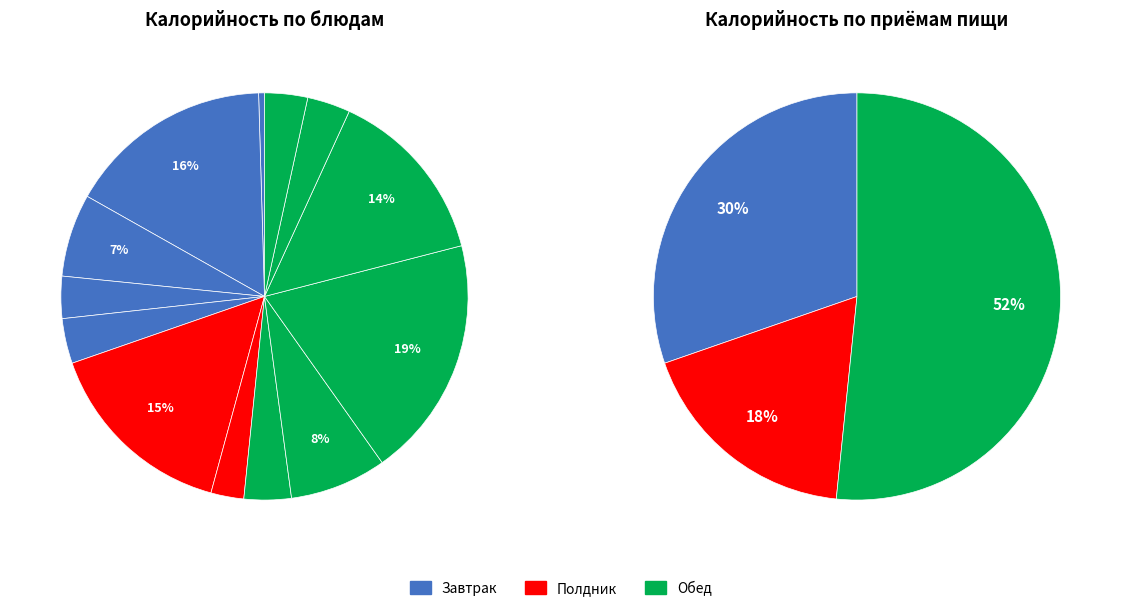

Approximately how many times larger is the value at Хлеб ржано-пшеничный compared to Хлеб пшеничный?

1.0